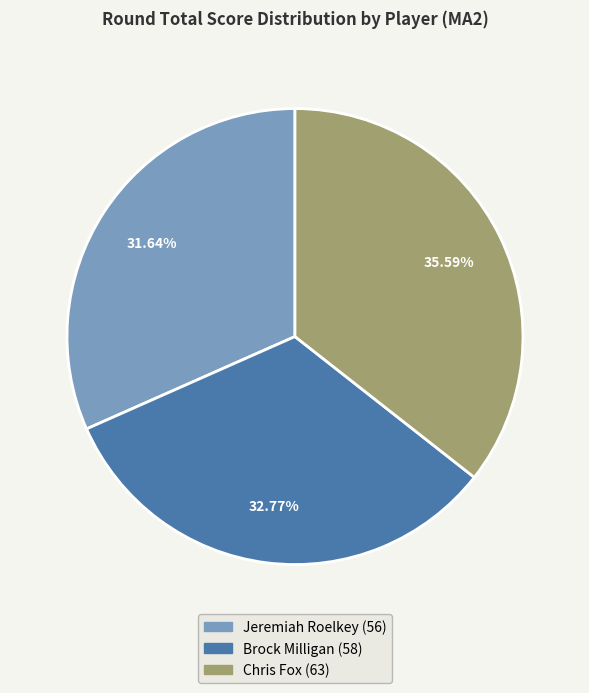

Rank the categories by value from highest to lowest.

Chris Fox, Brock Milligan, Jeremiah Roelkey